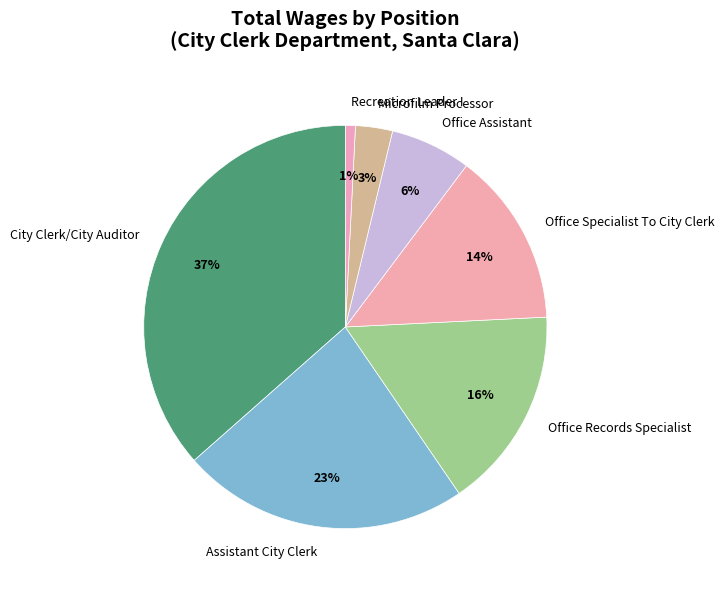

How many segments does this pie chart have?

7